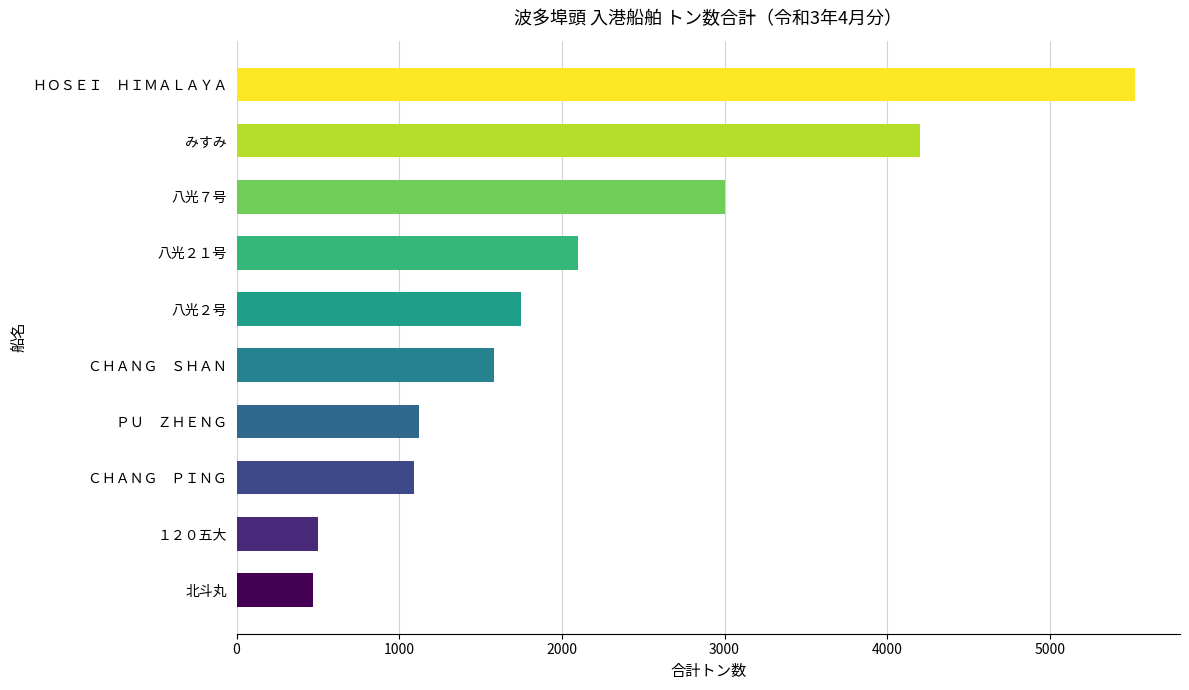

Reading bottom to top, list all the values displayed in this chart.

北斗丸=469	１２０五大=500	ＣＨＡＮＧ　ＰＩＮＧ=1092	ＰＵ　ＺＨＥＮＧ=1119	ＣＨＡＮＧ　ＳＨＡＮ=1583	八光２号=1750	八光２１号=2100	八光７号=3000	みすみ=4200	ＨＯＳＥＩ　ＨＩＭＡＬＡＹＡ=5524